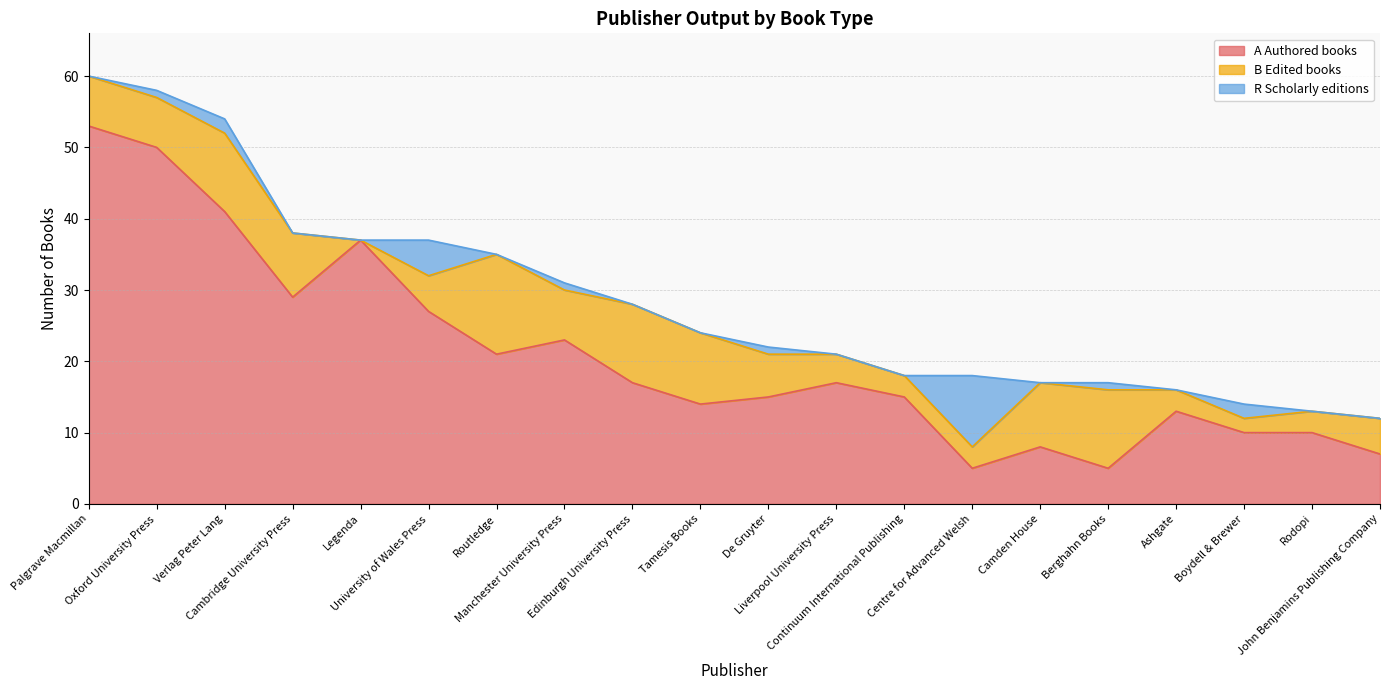

What is the sum of the R Scholarly editions values at Routledge and Manchester University Press?

1